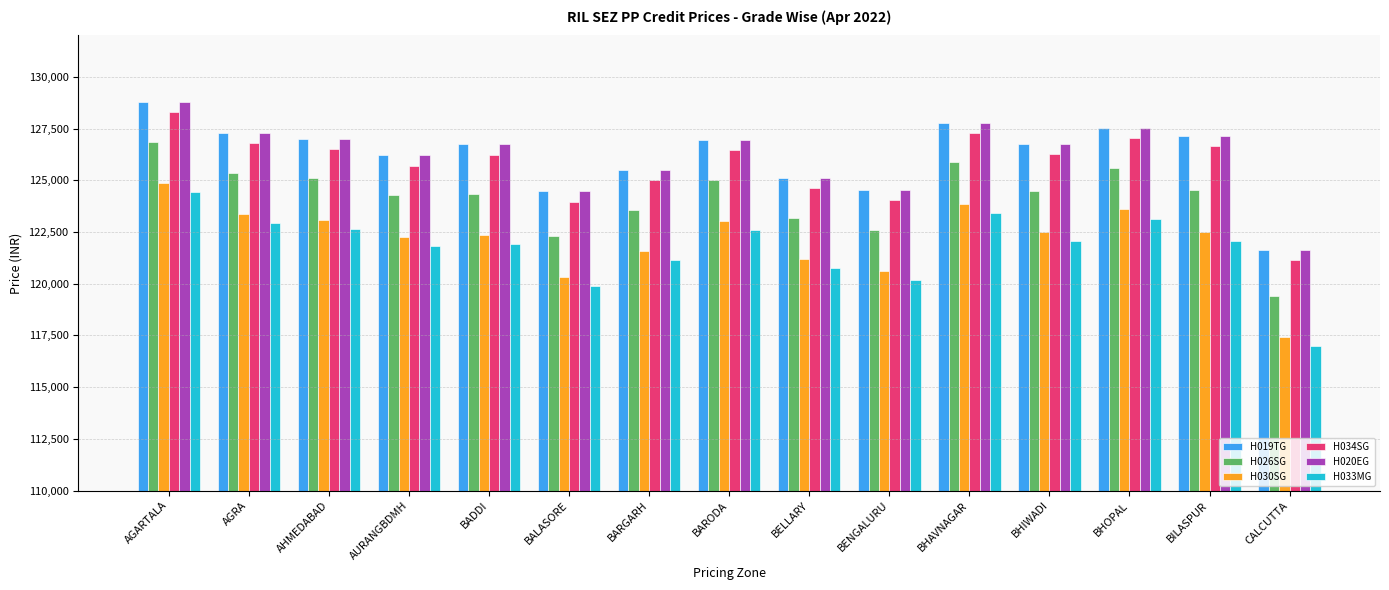

What is the difference between the maximum and second lowest values in the H034SG series?

4324